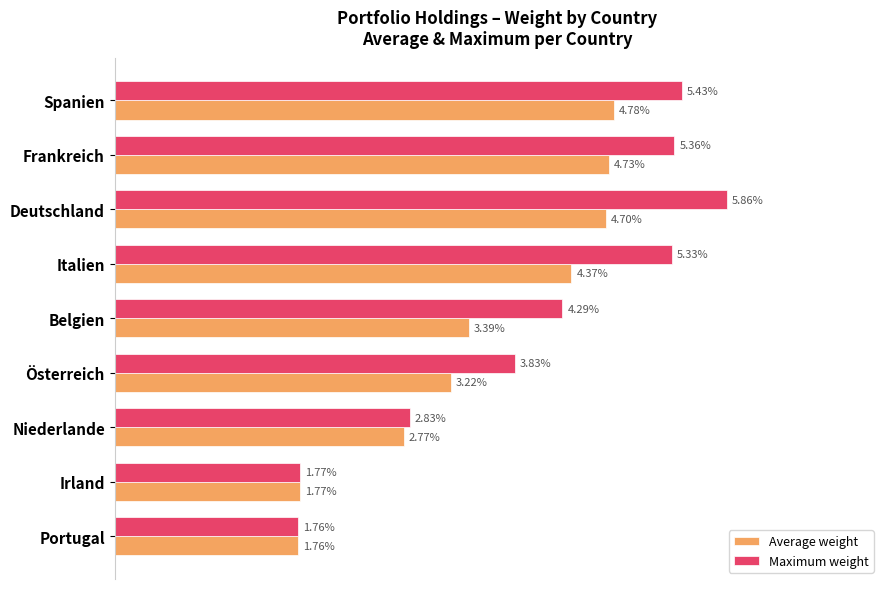

What are all the series names shown in the legend?

Average weight, Maximum weight